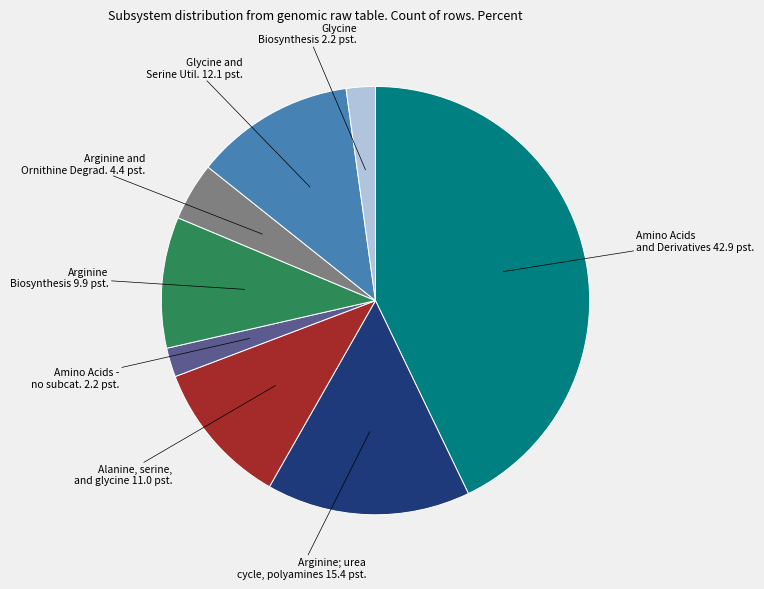

Which has a higher value, Amino Acids and Derivatives or Arginine Biosynthesis?

Amino Acids and Derivatives